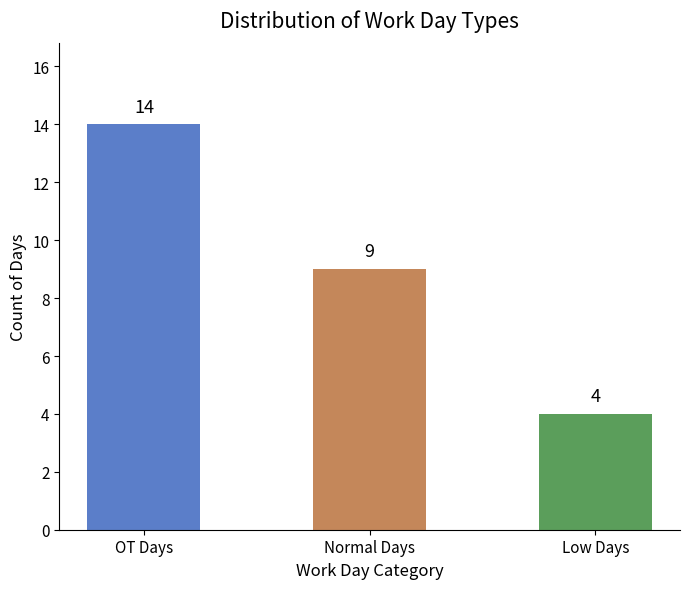

What is the greatest value displayed?

14